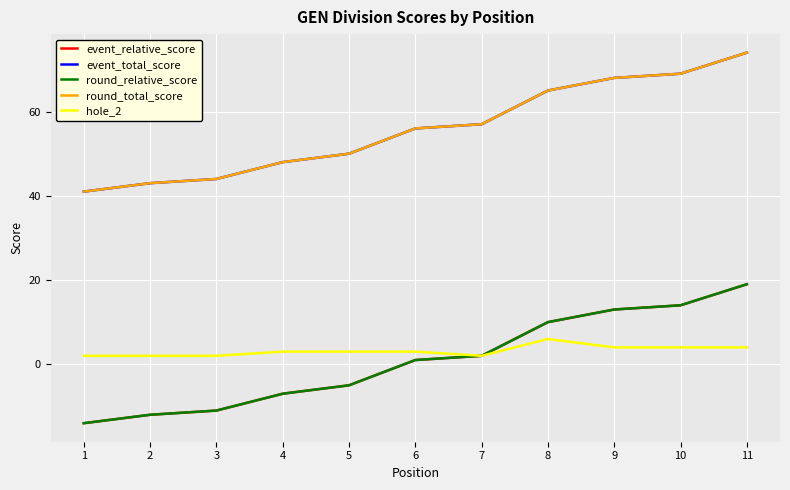

What is the difference between the round_relative_score values at 10 and 3?

25